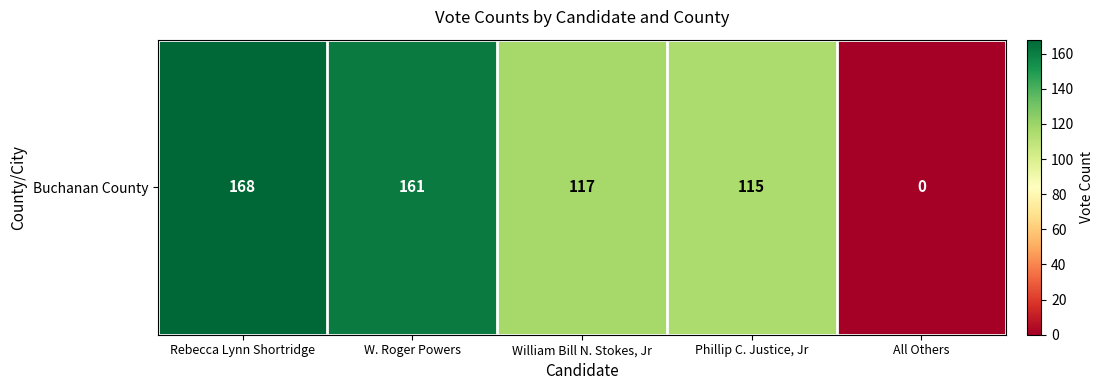

List the labels in order of value, largest first.

Rebecca Lynn Shortridge, W. Roger Powers, William Bill N. Stokes, Jr, Phillip C. Justice, Jr, All Others